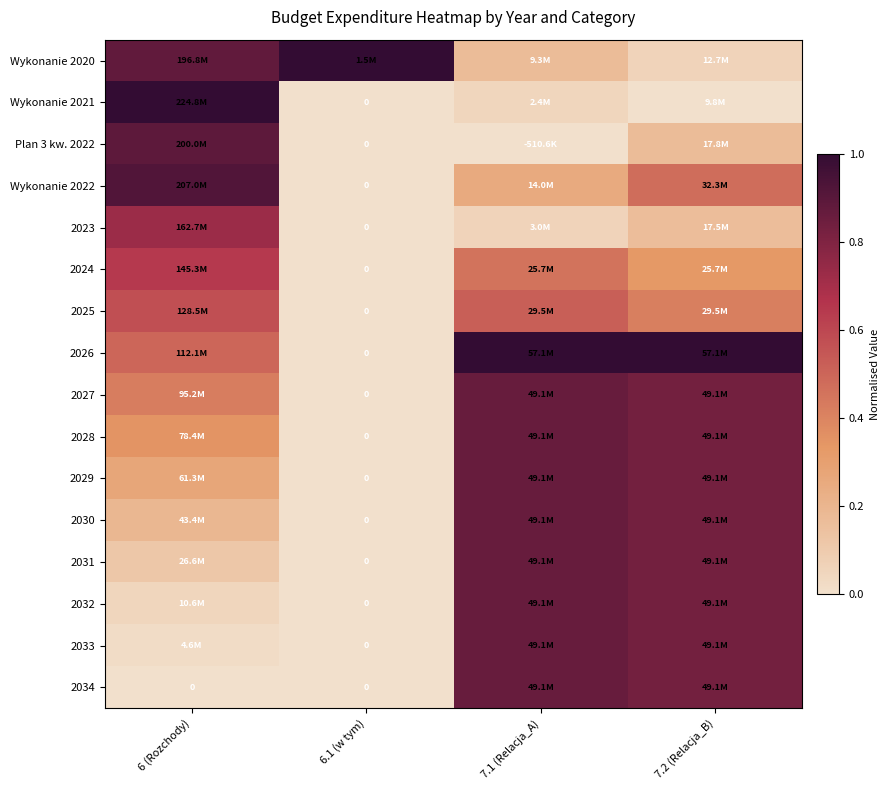

True or false: 2031 has a value of 0.6 at 7.2 (Relacja_B).

False